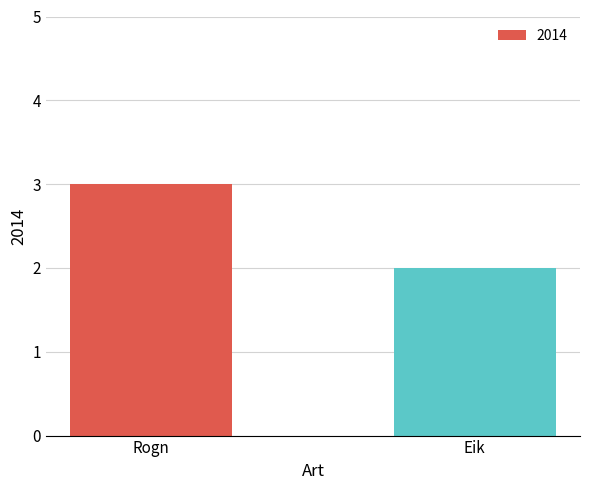

List the labels in order of value, largest first.

Rogn, Eik